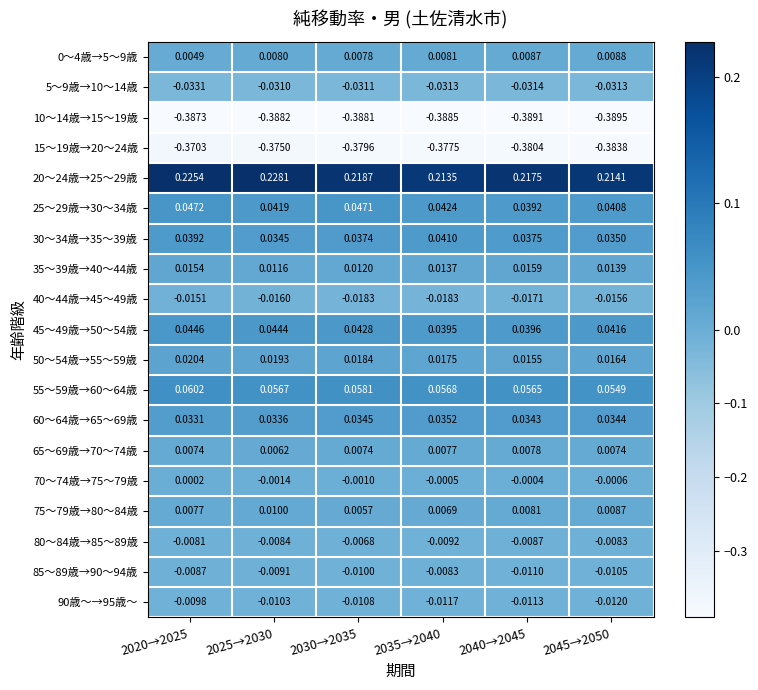

How many data points does each series have?

6